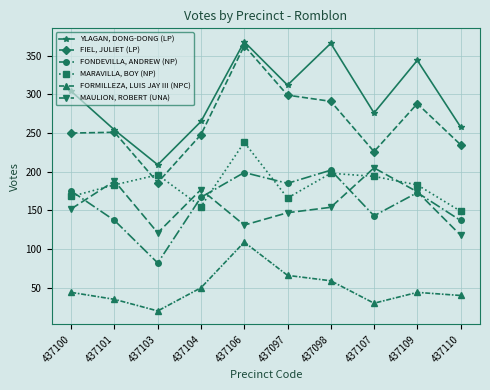

Rank the series by their maximum value, from highest to lowest.

YLAGAN, DONG-DONG (LP), FIEL, JULIET (LP), MARAVILLA, BOY (NP), MAULION, ROBERT (UNA), FONDEVILLA, ANDREW (NP), FORMILLEZA, LUIS JAY III (NPC)